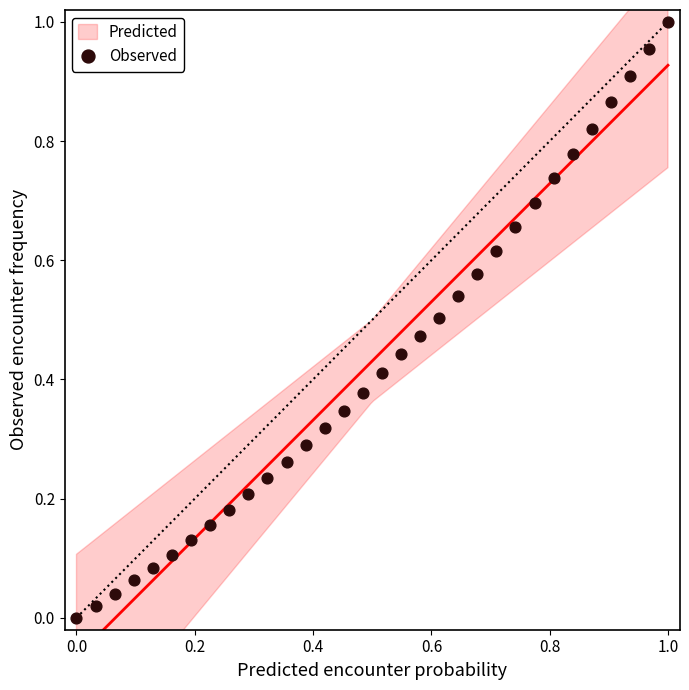

How many points are shown in the scatter plot?

32